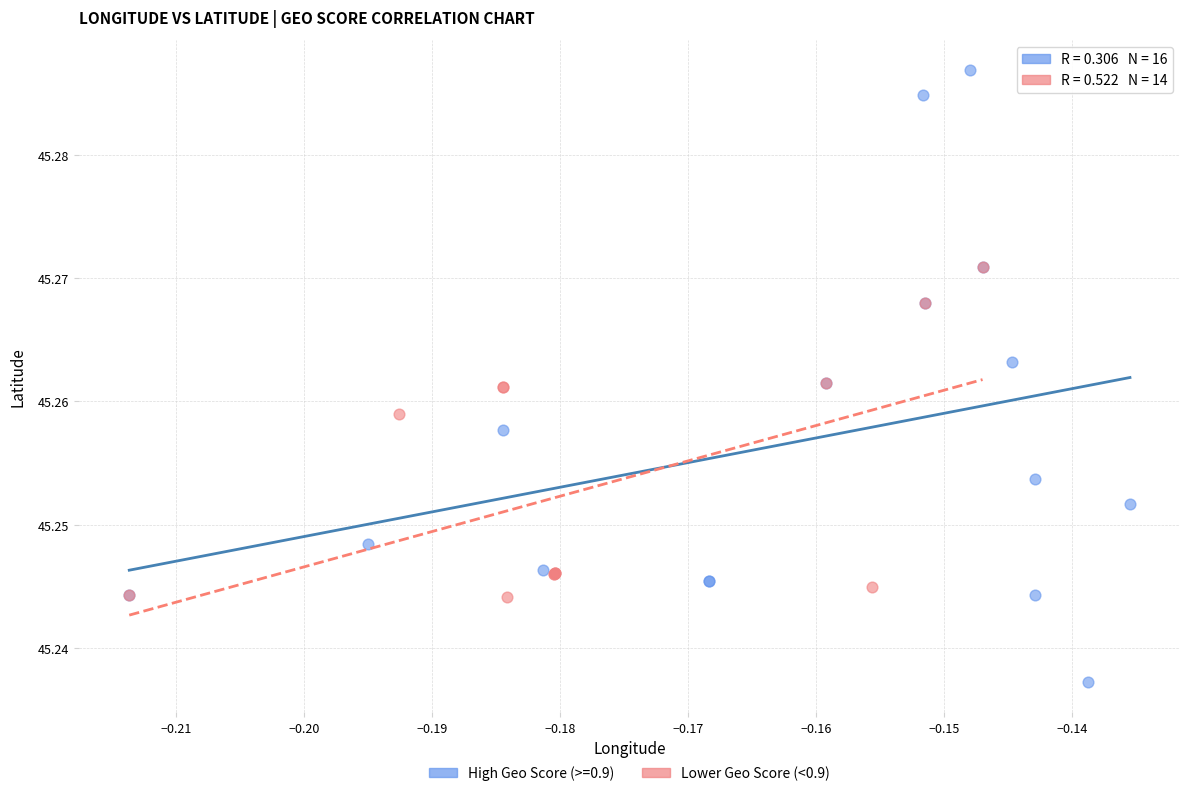

Which series has the largest Y range (max minus min)?

High Geo Score (>=0.9)